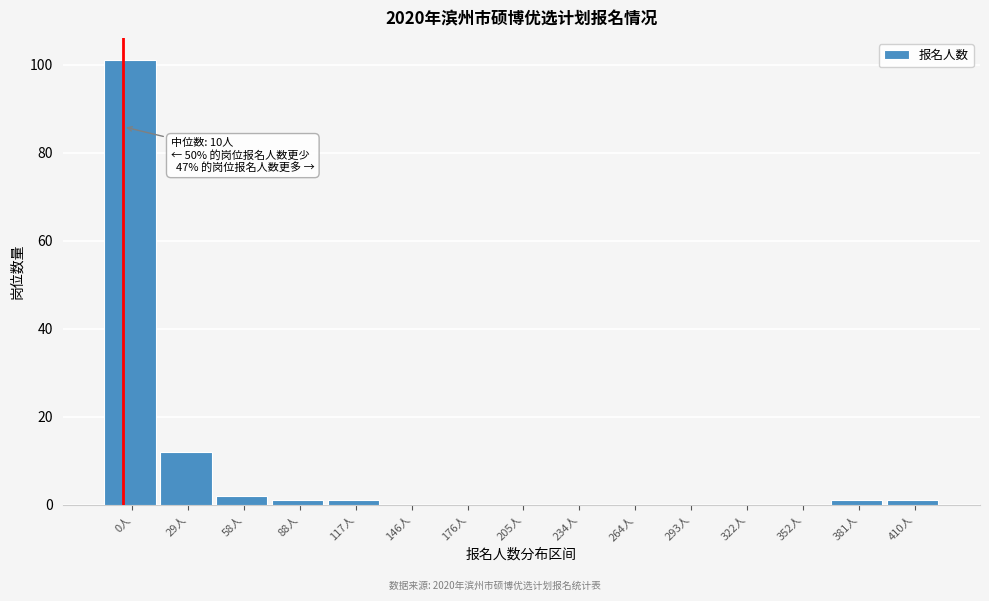

Reading left to right, list all the values displayed in this chart.

0人=101	29人=12	58人=2	88人=1	117人=1	146人=0	176人=0	205人=0	234人=0	264人=0	293人=0	322人=0	352人=0	381人=1	410人=1